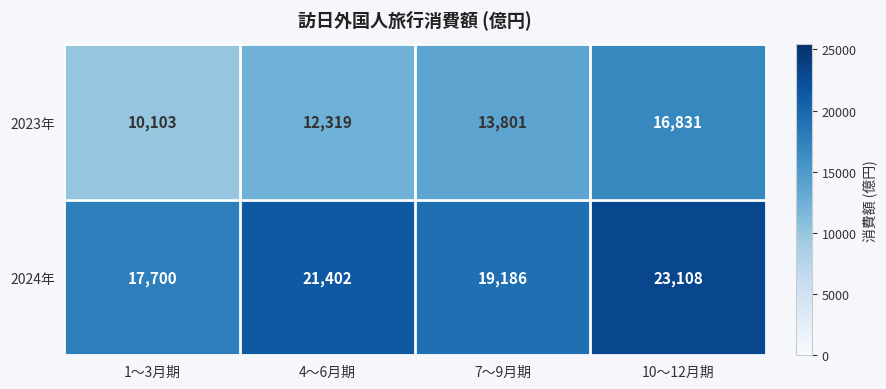

How many 2023年 values are between 12319 and 16831?

3